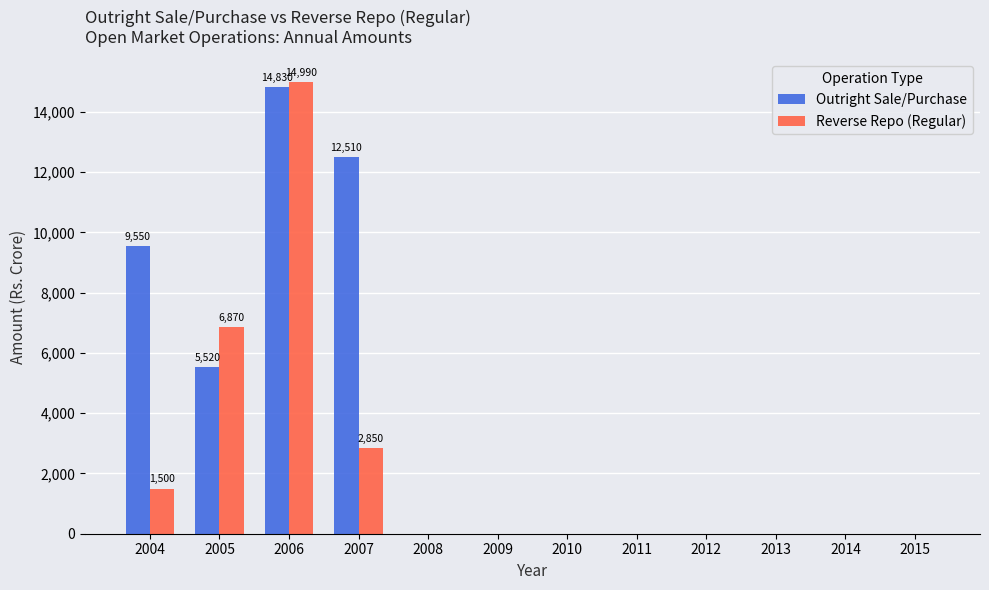

Count the number of data series in this chart.

2